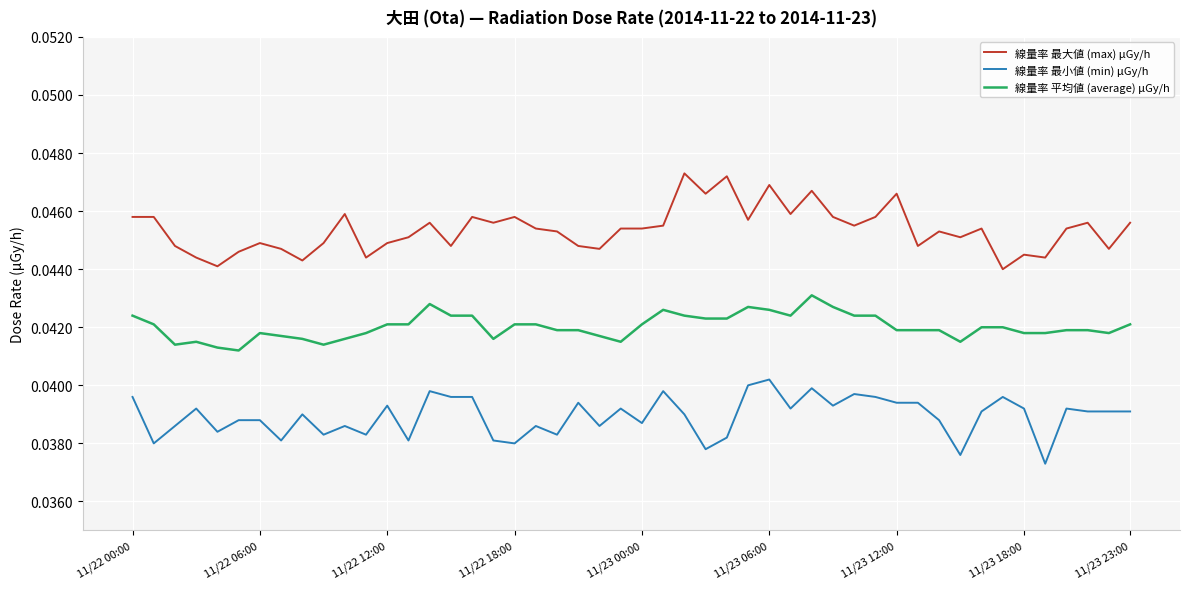

List the series in order of their overall mean, lowest first.

線量率 最小値 (min) μGy/h, 線量率 平均値 (average) μGy/h, 線量率 最大値 (max) μGy/h